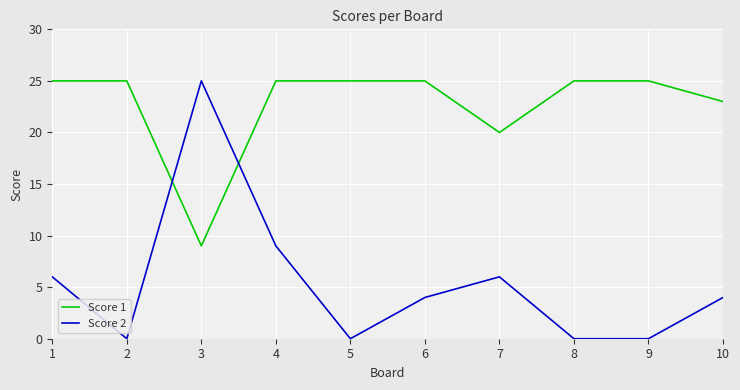

Rank the series at 7 from highest to lowest value.

Score 1, Score 2